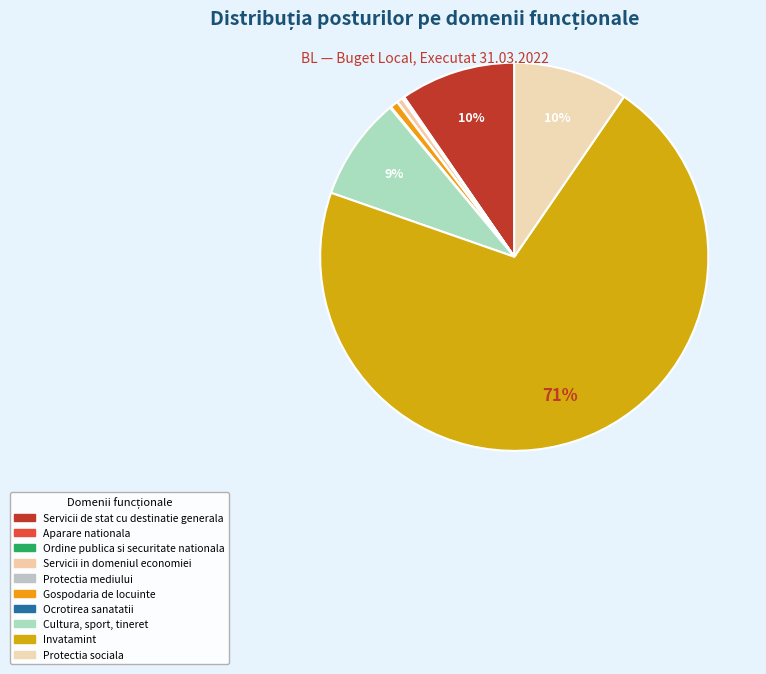

Does any single category account for the majority?

Yes